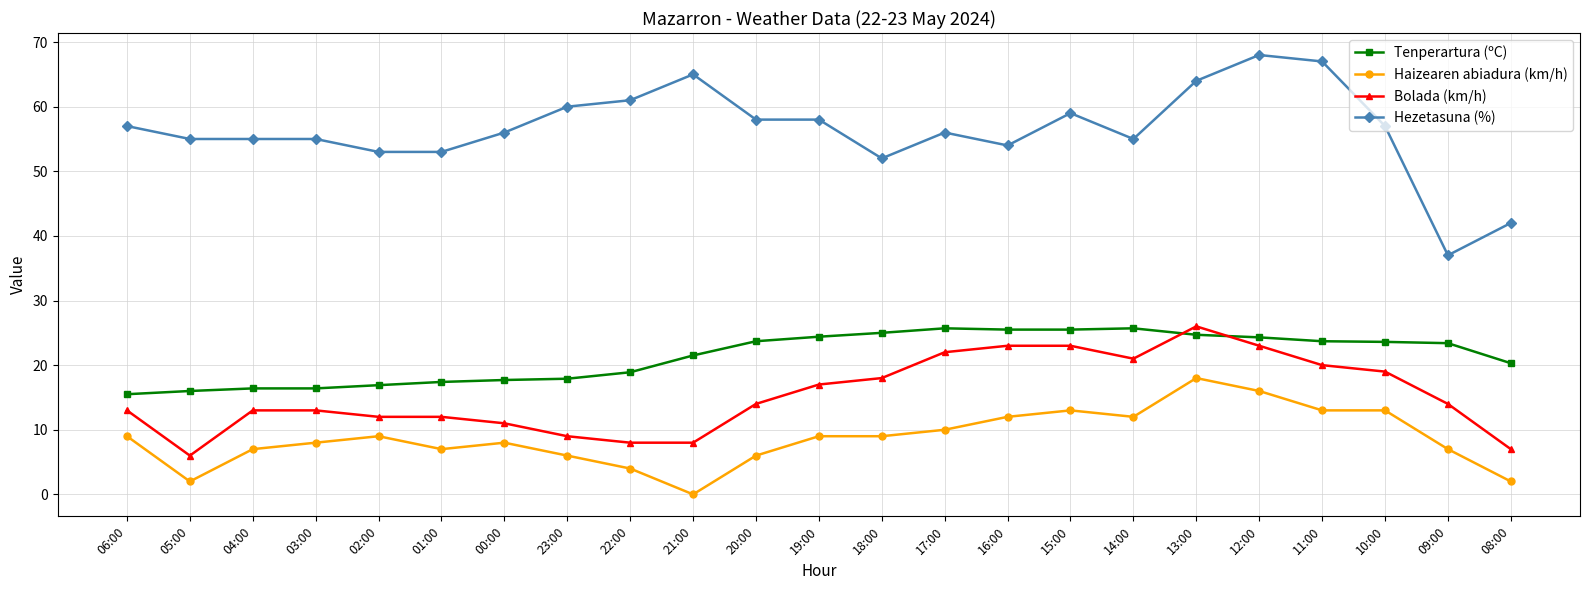

What is the label of the 9th point from the right?

16:00